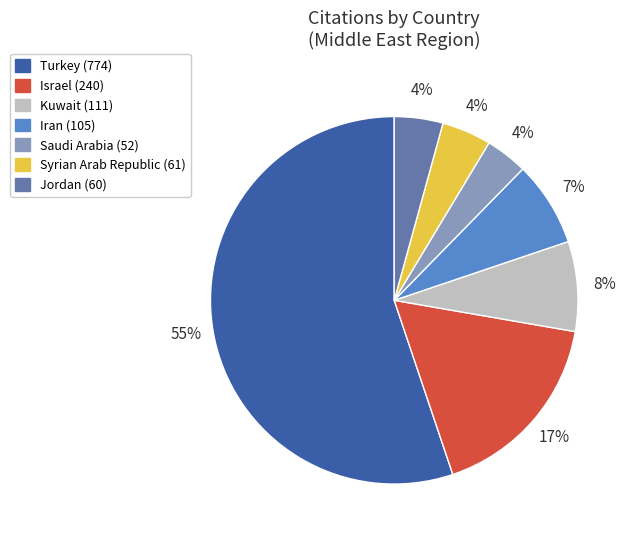

Is Turkey the majority of the pie?

Yes